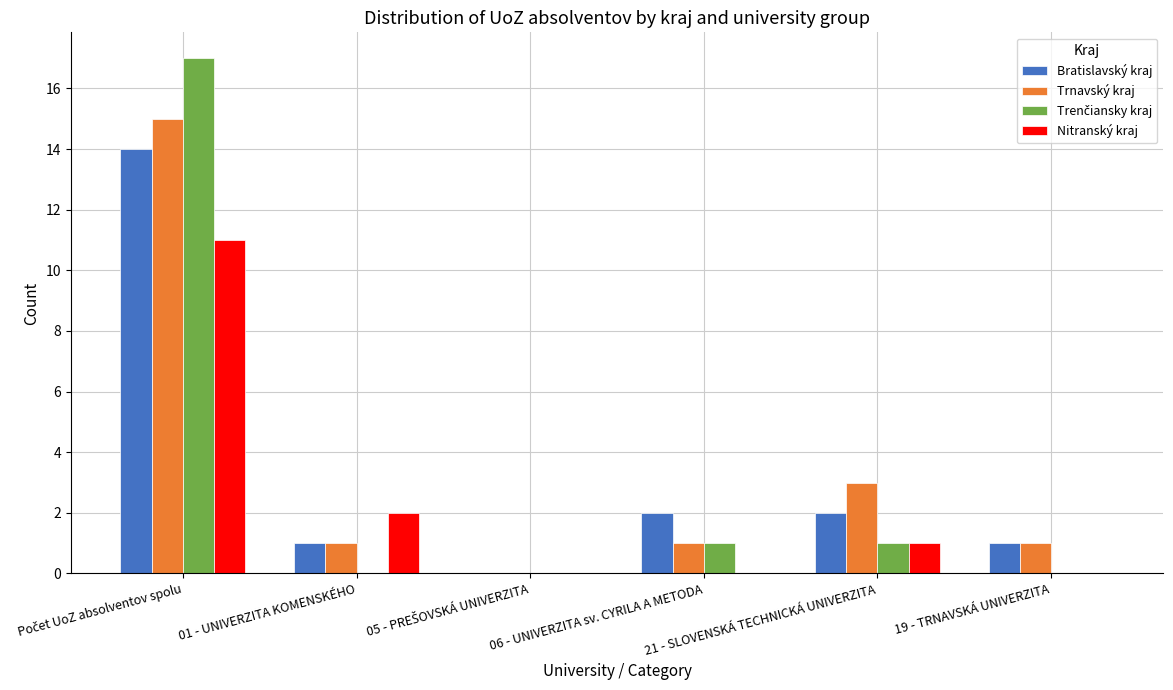

What is the highest value of the Nitranský kraj series?

11